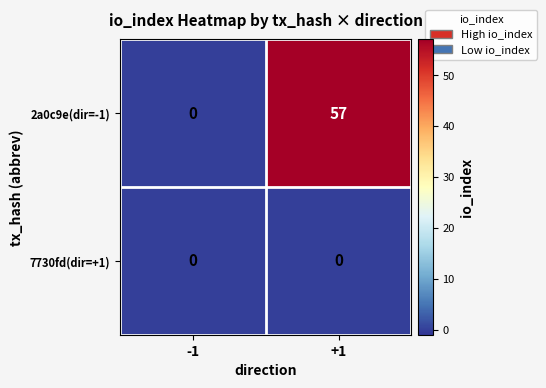

Reading left to right, what are all the values shown in this chart?

2a0c9e(dir=-1): -1=0	+1=57
7730fd(dir=+1): -1=0	+1=0